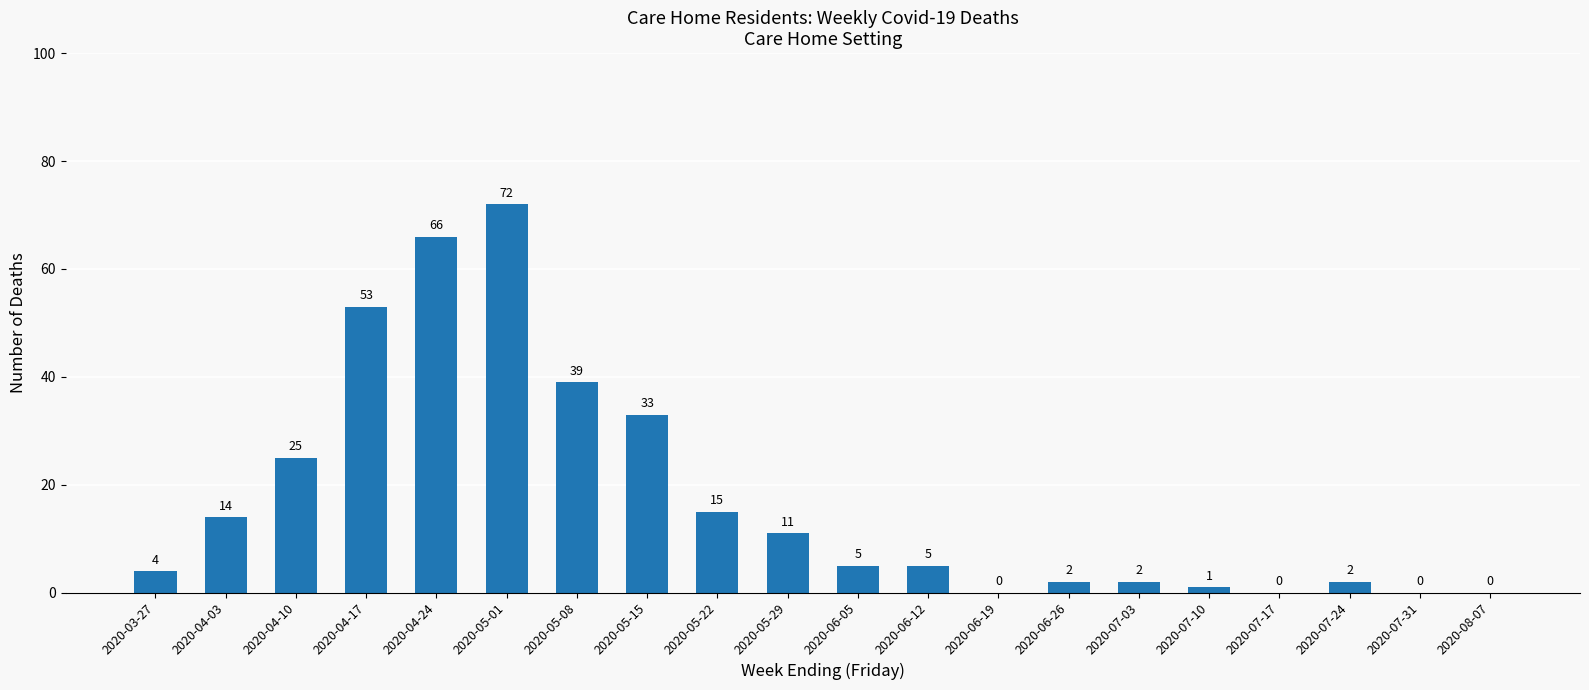

Are the bars horizontal?

No